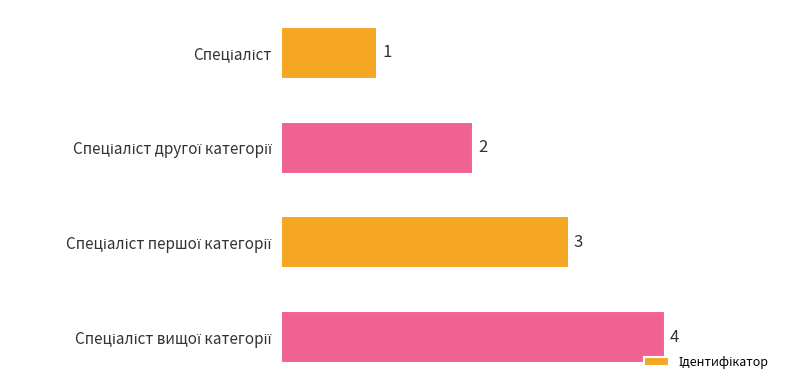

What is the value of the 1st bar from the top?

1